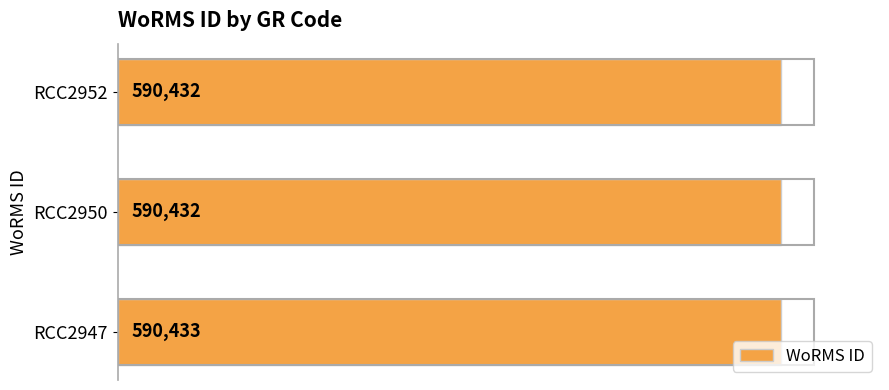

True or false: the data shows 807787 at RCC2947.

False